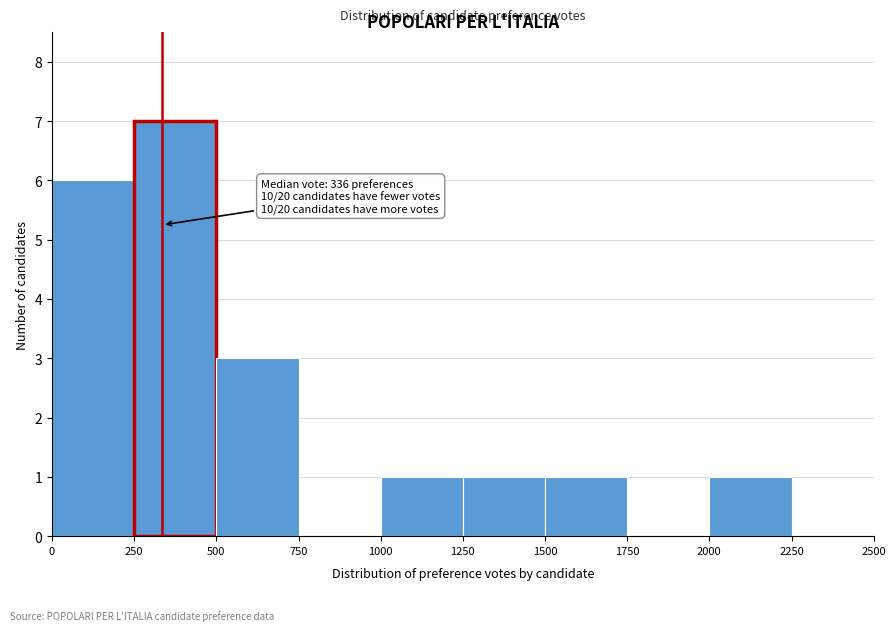

Over which range of the x-axis is the bar tallest?

250 to 500